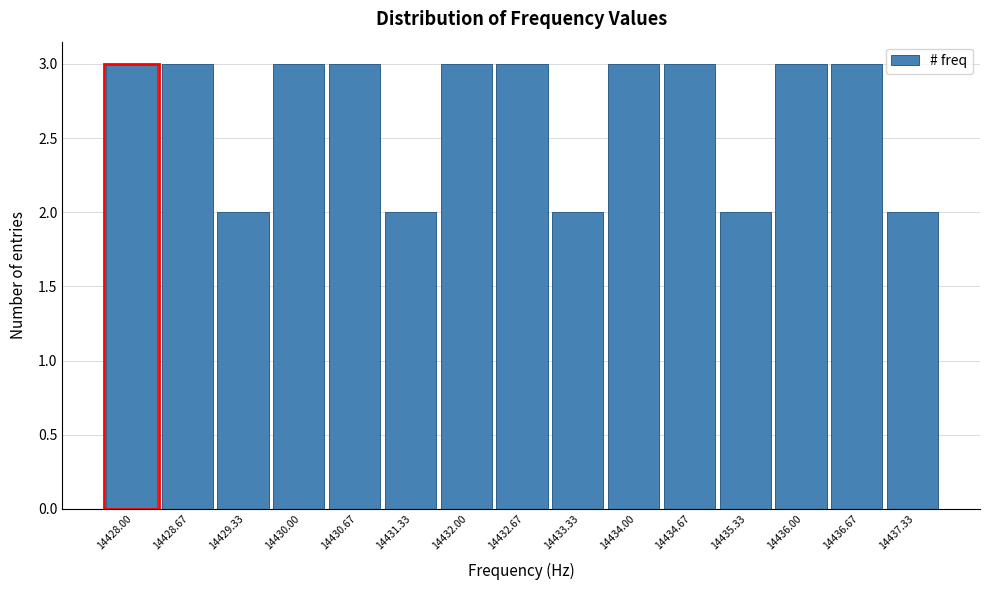

Reading left to right, transcribe all the data shown in this chart.

3	3	2	3	3	2	3	3	2	3	3	2	3	3	2